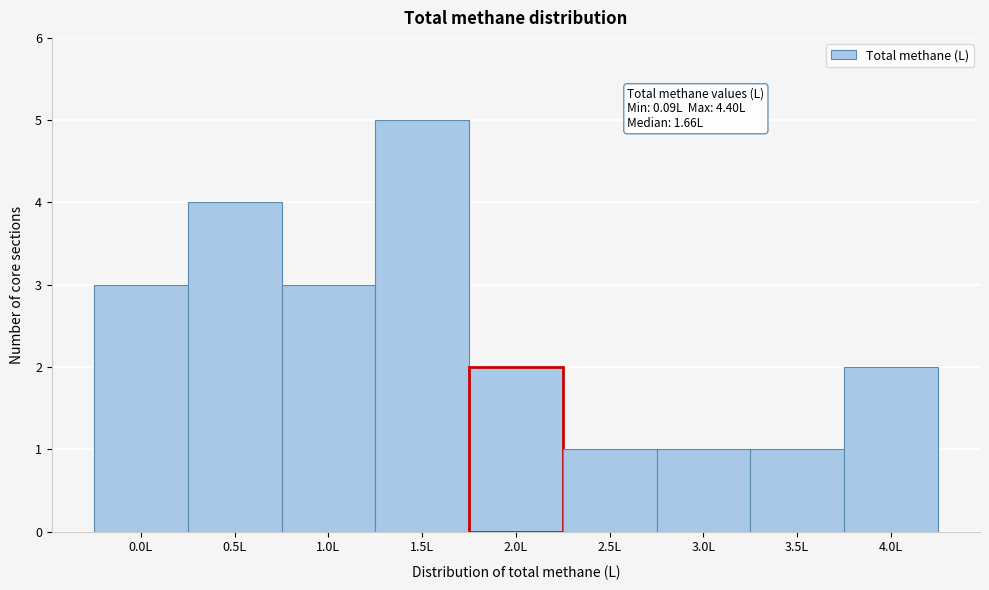

Reading left to right, transcribe all the data shown in this chart.

0.0L=3	0.5L=4	1.0L=3	1.5L=5	2.0L=2	2.5L=1	3.0L=1	3.5L=1	4.0L=2